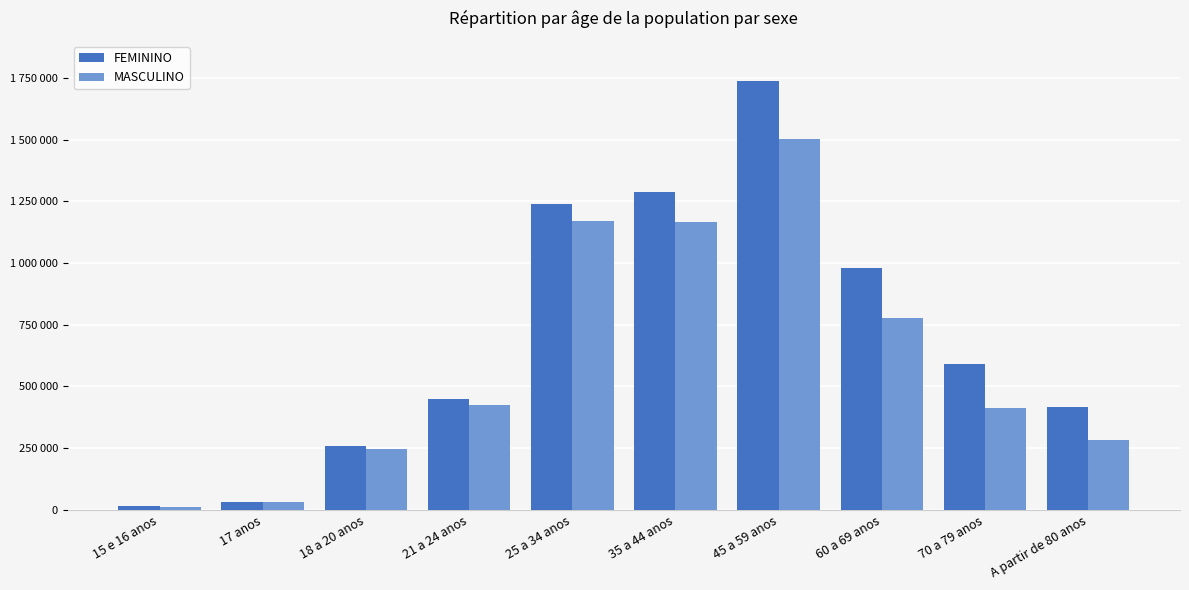

What is the difference between the second highest and second lowest values in the FEMININO series?

1255285